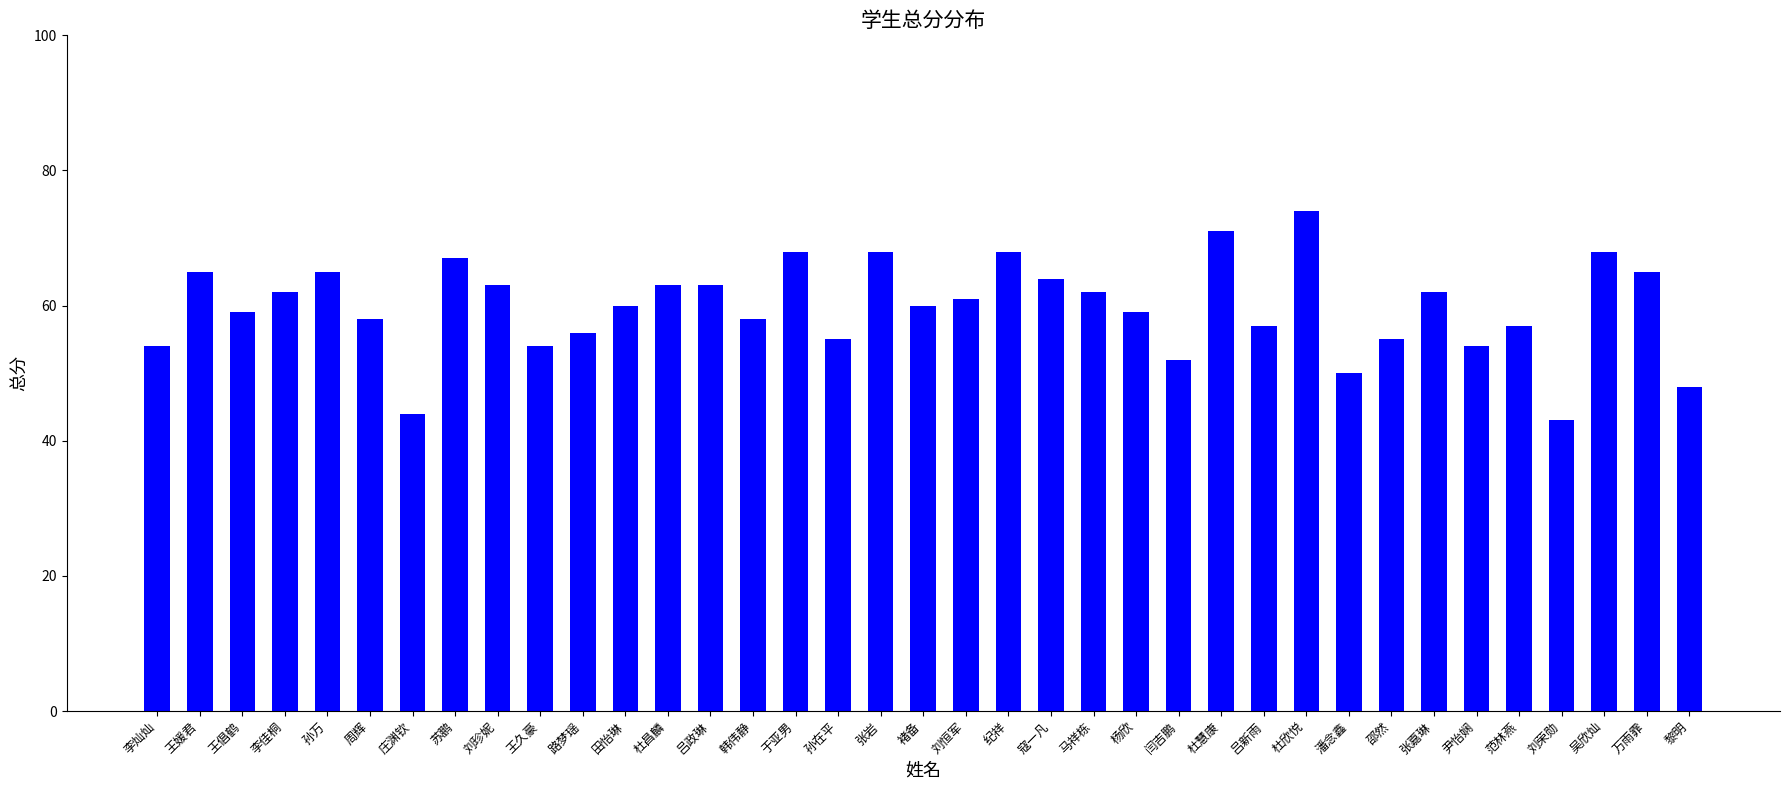

Approximately how many times larger is the value at 刘珍妮 compared to 王倡鹤?

1.1